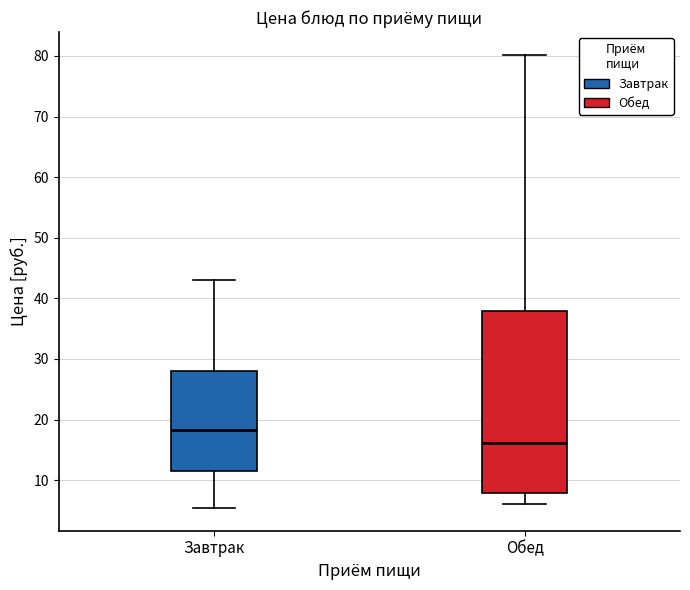

Reading left to right, transcribe this box plot: for each box, give where its median line is, the range the box spans, and where its two whiskers end, as read against the y-axis. The values are not printed on the chart, so give them approximately, as read against the axis.

Завтрак: median 18, box 11 to 28, whiskers 5 to 43
Обед: median 16, box 8 to 38, whiskers 6 to 80